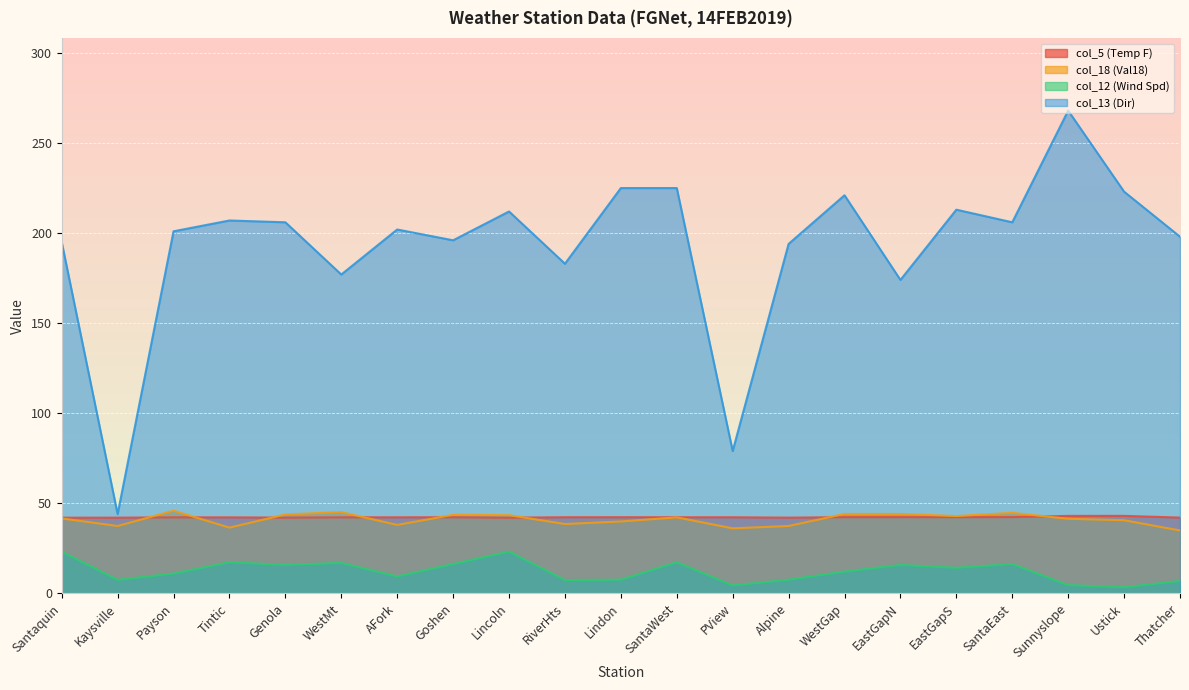

Reading left to right, transcribe all the data shown in this chart.

col_5 (Temp F): 42.0	42.0	42.2	42.2	42.0	42.2	42.2	42.2	42.0	42.3	42.3	42.3	42.2	42.0	42.3	42.3	42.3	42.3	43.0	43.0	42.1
col_18 (Val18): 41.6	37.4	45.9	36.5	43.8	45.1	38.0	43.6	43.4	38.5	39.9	42.2	36.1	37.4	44.1	44.1	42.9	44.7	41.4	40.6	34.9
col_12 (Wind Spd): 23.1	7.5	11.0	17.3	15.8	16.9	9.4	16.3	23.2	7.4	7.6	17.3	4.4	7.6	12.1	15.8	14.2	16.3	4.6	3.4	6.9
col_13 (Dir): 195.0	44.0	201.0	207.0	206.0	177.0	202.0	196.0	212.0	183.0	225.0	225.0	79.0	194.0	221.0	174.0	213.0	206.0	268.0	223.0	198.0